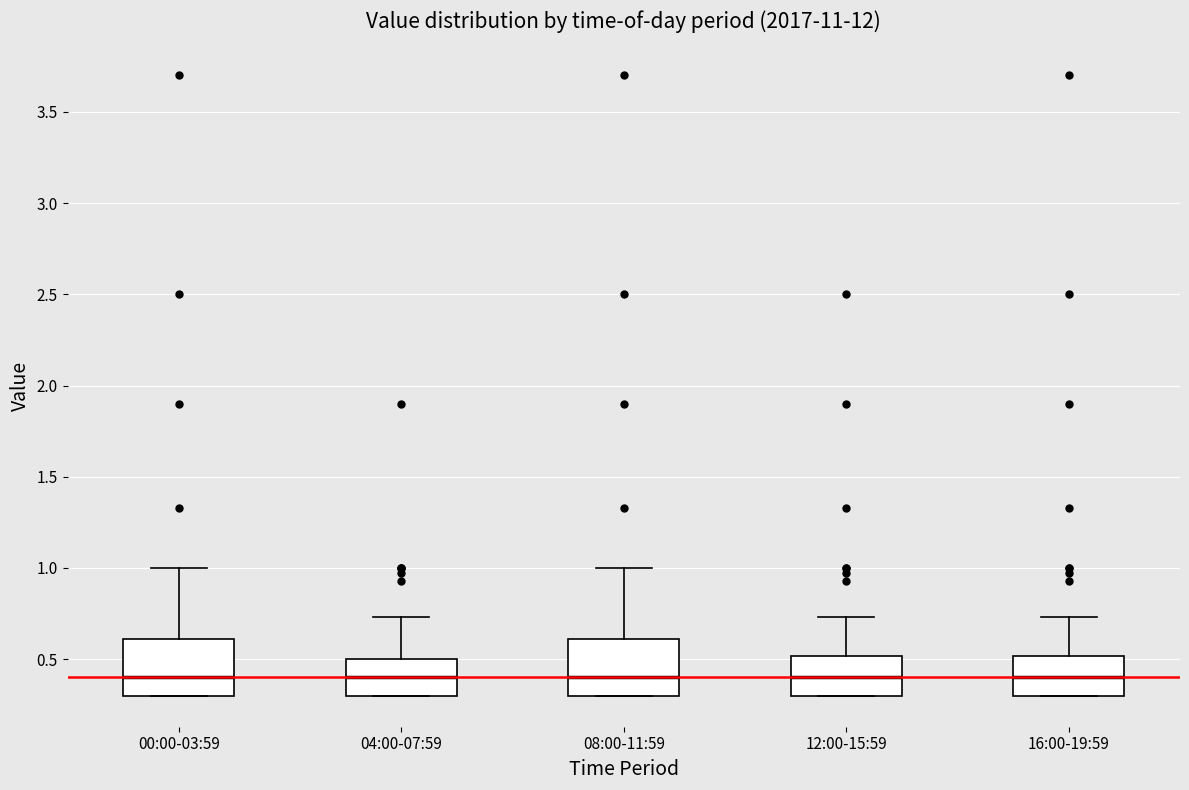

Where does the upper whisker of the box for 04:00-07:59 end on the y-axis? The values are not printed on the chart, so give them approximately, as read against the axis.

0.75